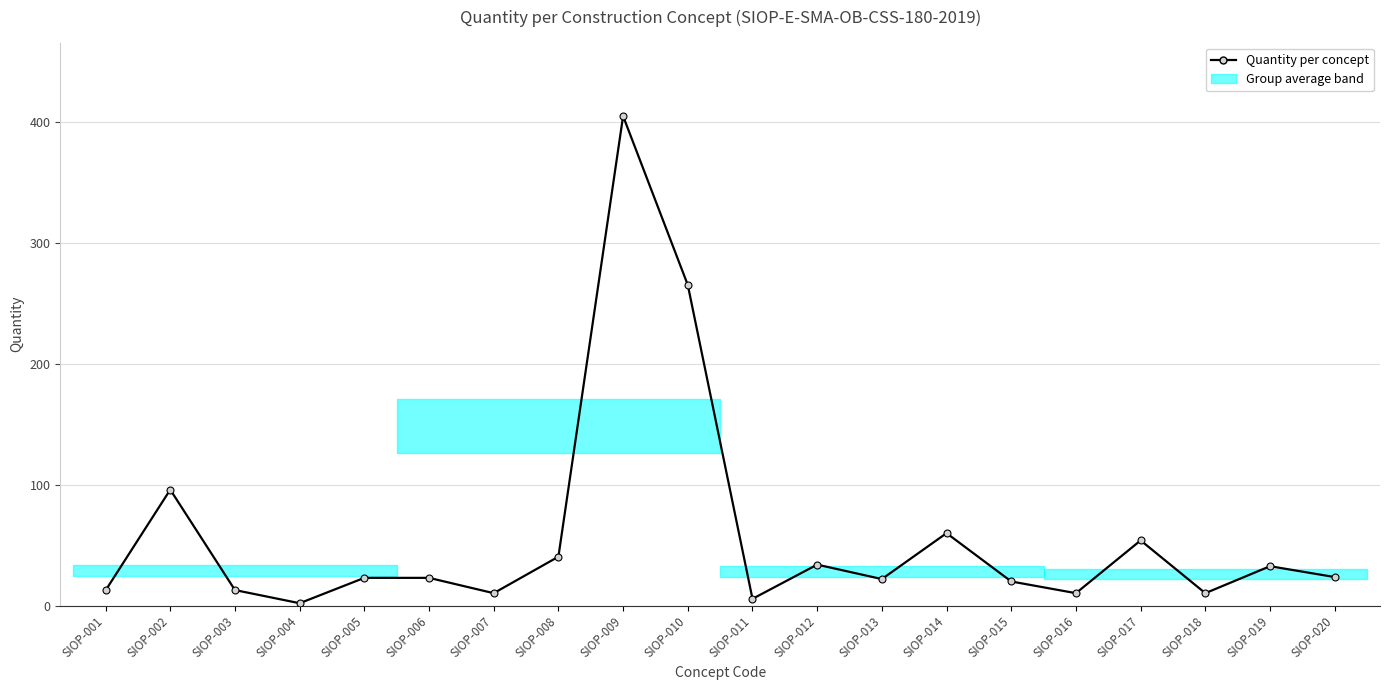

What is the change in value from SIOP-002 to SIOP-014?

-36.0